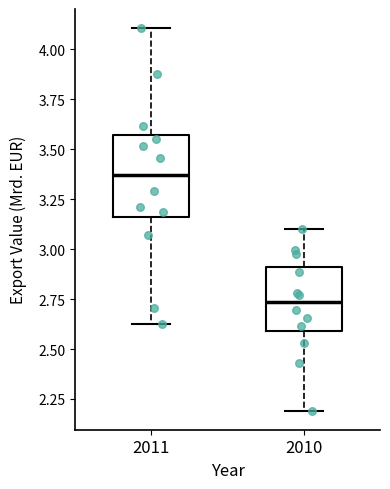

Reading left to right, transcribe this box plot: for each box, give where its median line is, the range the box spans, and where its two whiskers end, as read against the y-axis. The values are not printed on the chart, so give them approximately, as read against the axis.

2011: median 3.35, box 3.15 to 3.55, whiskers 2.65 to 4.10
2010: median 2.75, box 2.60 to 2.90, whiskers 2.20 to 3.10